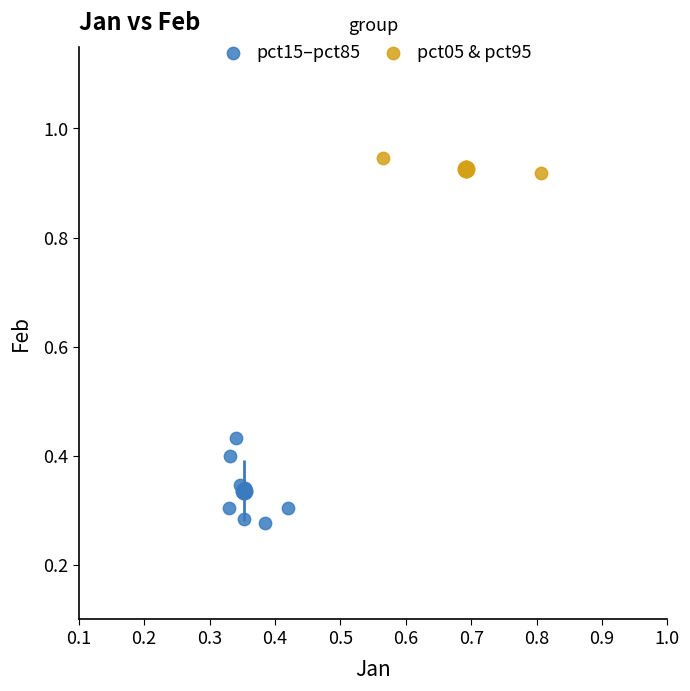

Which series reaches the minimum Y coordinate?

pct15–pct85